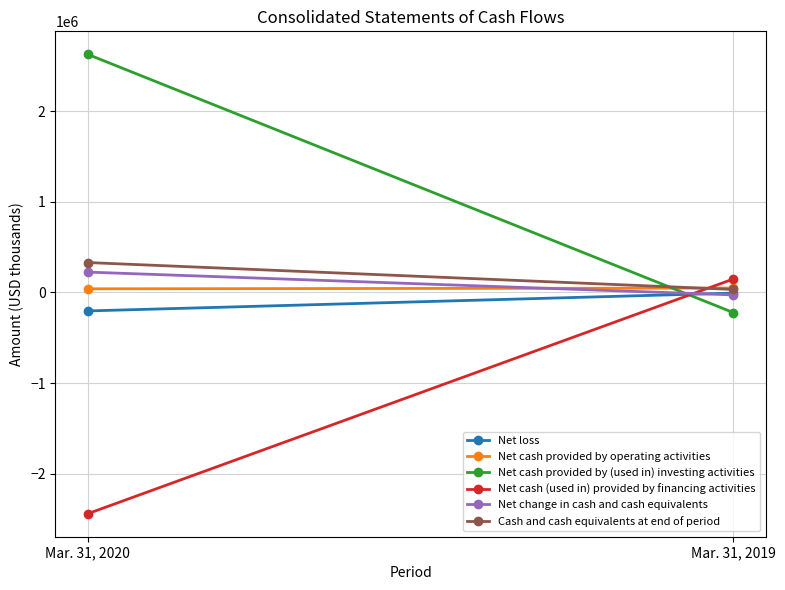

How many positive values does the Net cash provided by (used in) investing activities series have?

1